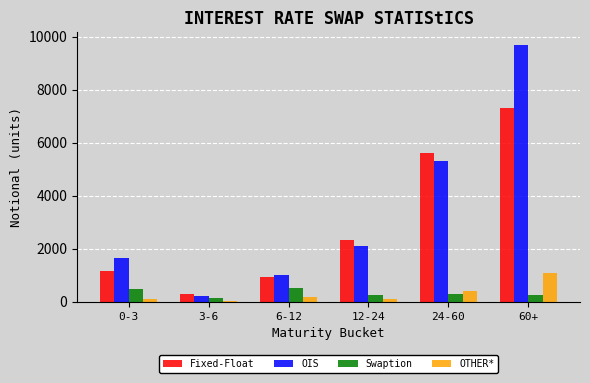

How many categories are shown in the chart?

6